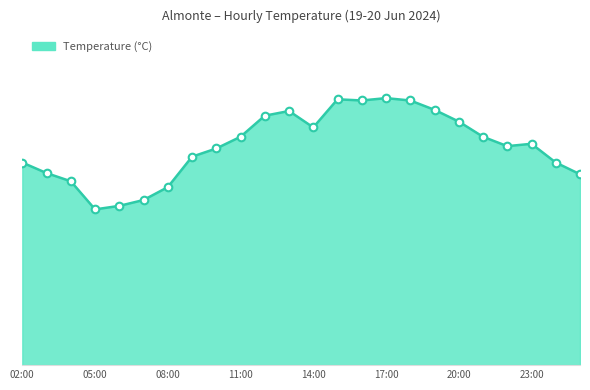

Is this an area chart (filled region under the line)?

Yes